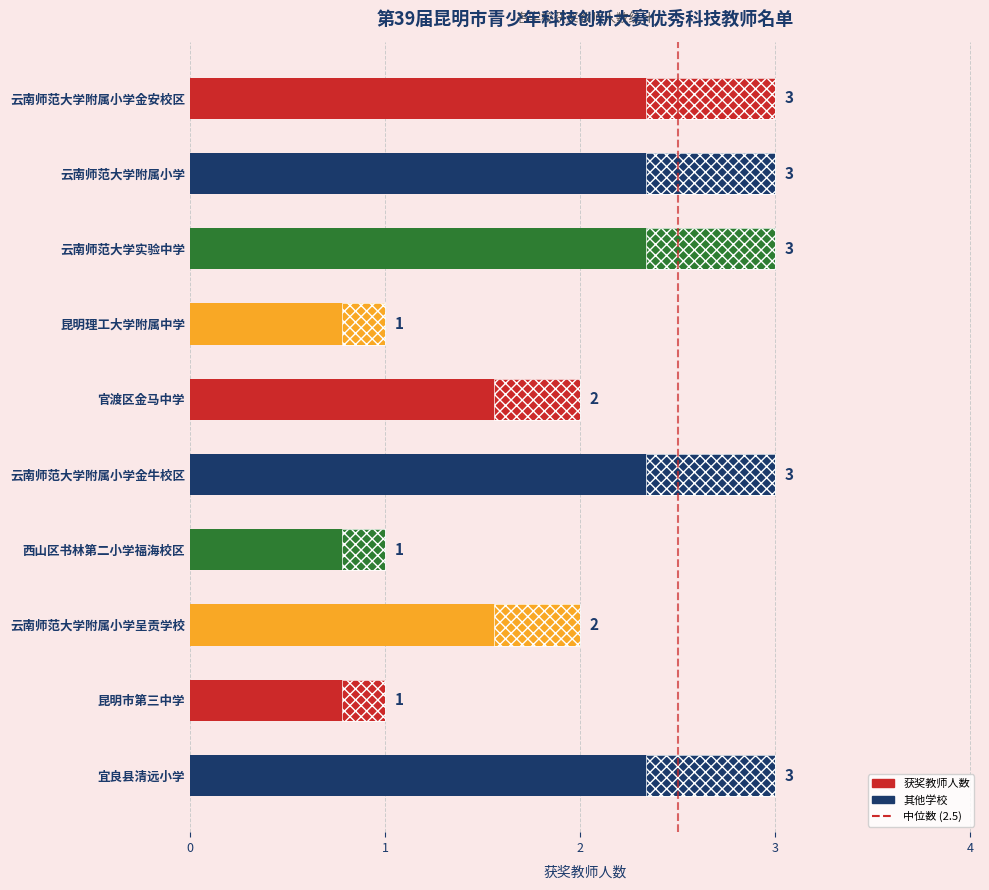

Does the chart contain any negative values?

No